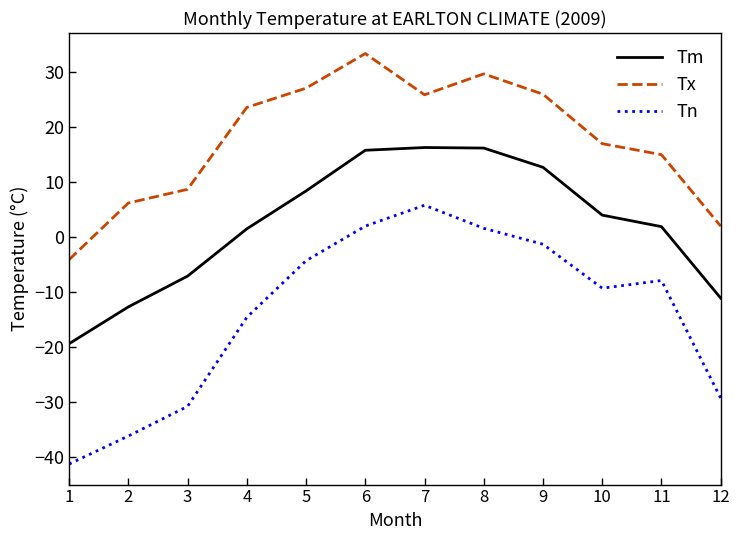

What is the difference between the maximum and minimum values in the Tn series?

47.1